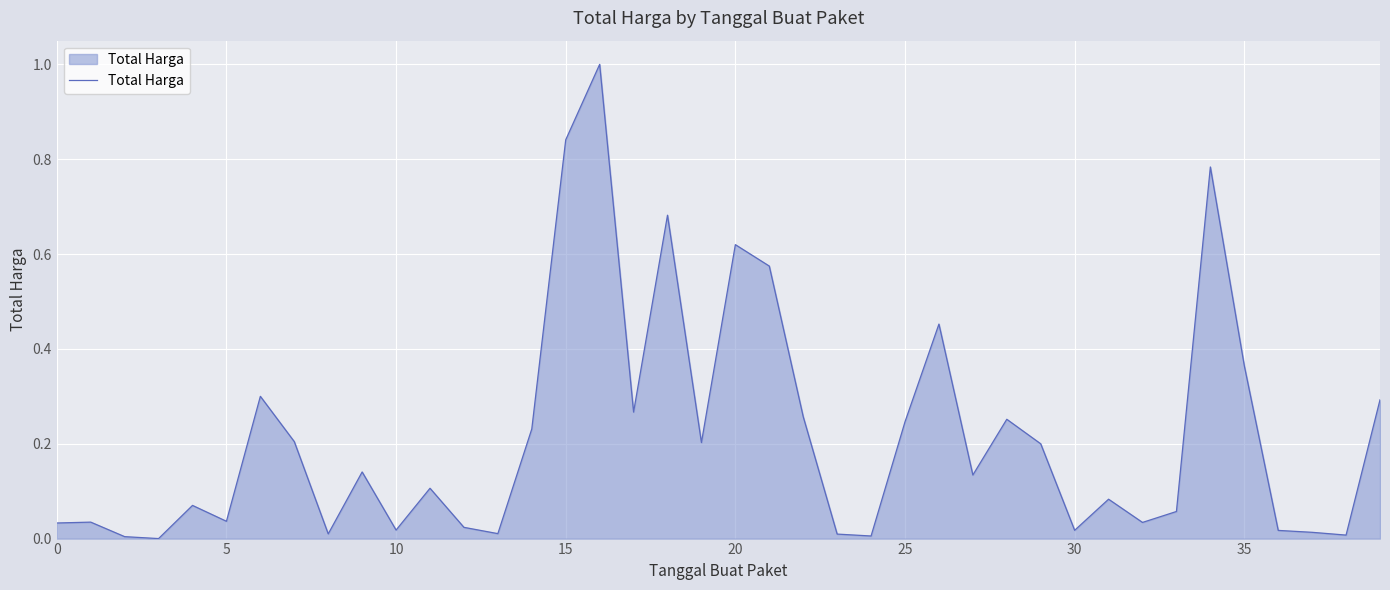

How many categories are shown in the chart?

40